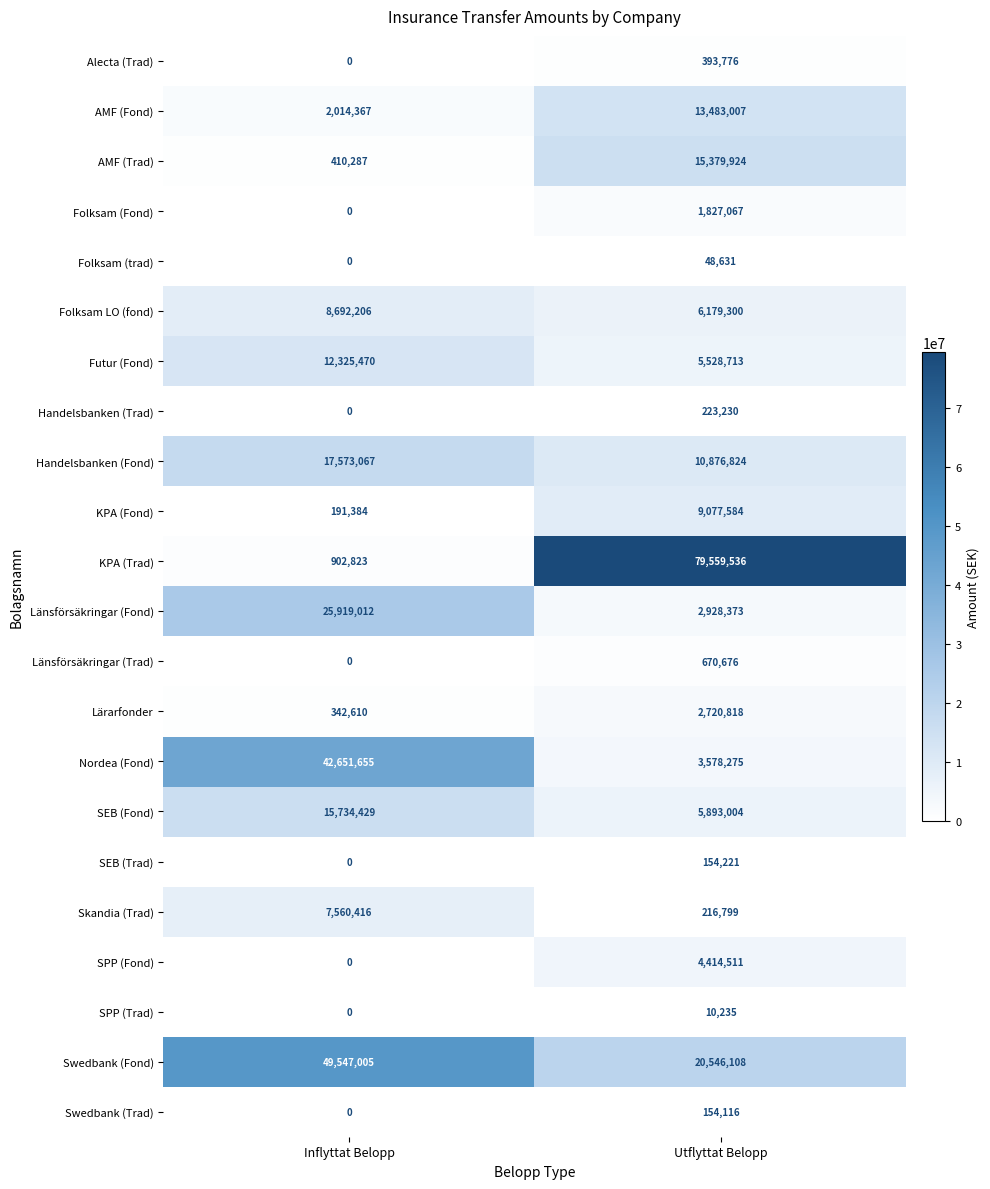

At which category is the sum across all series the highest?

Inflyttat Belopp